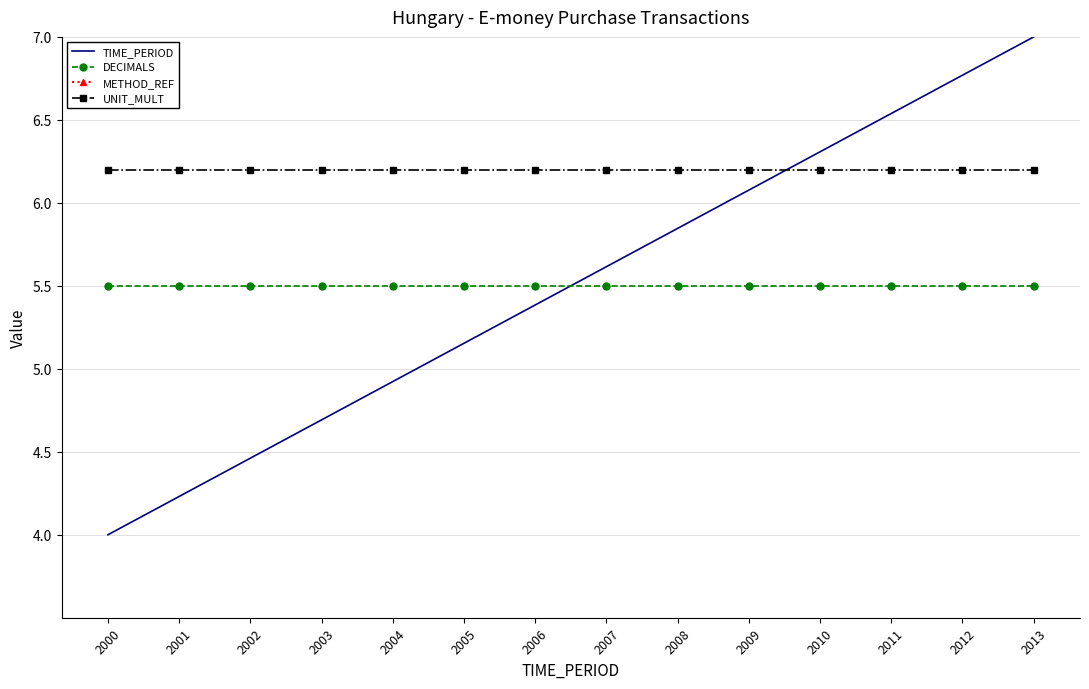

What is the lowest value of the TIME_PERIOD series?

4.0